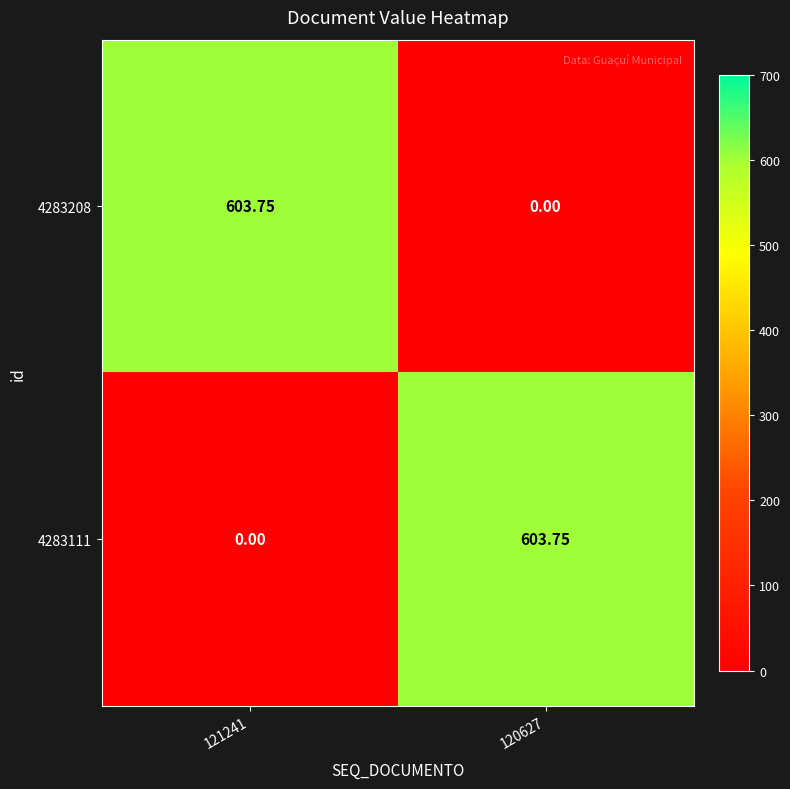

Is the value of 4283208 at 120627 greater than the value of 4283111 at 120627?

No